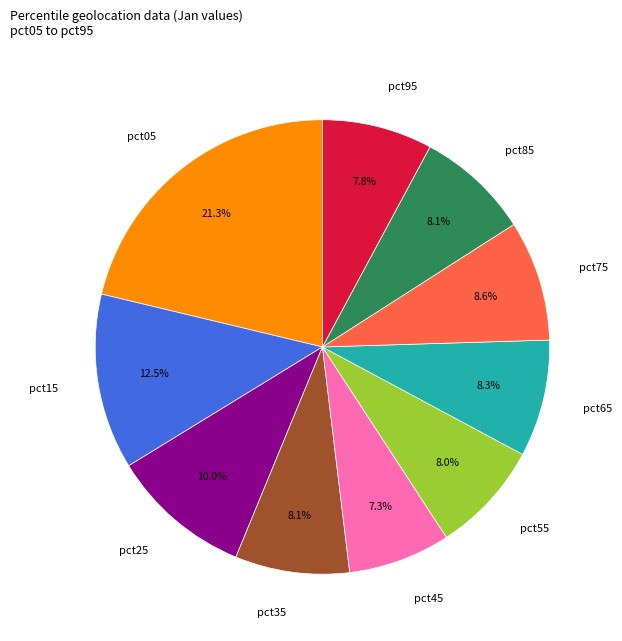

Does any single category account for the majority?

No